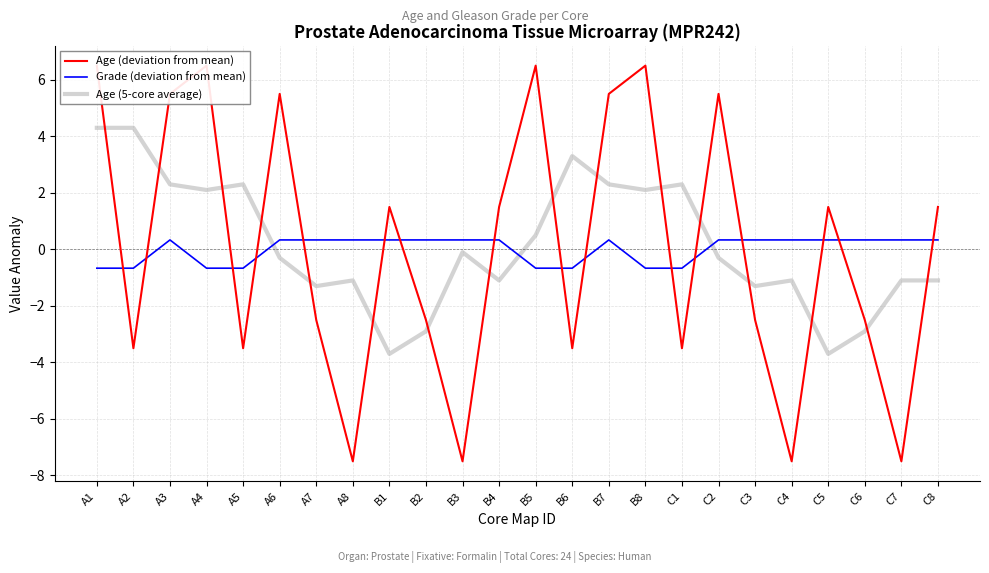

Is the value of Grade (deviation from mean) at C1 greater than the value of Age (deviation from mean) at B2?

Yes